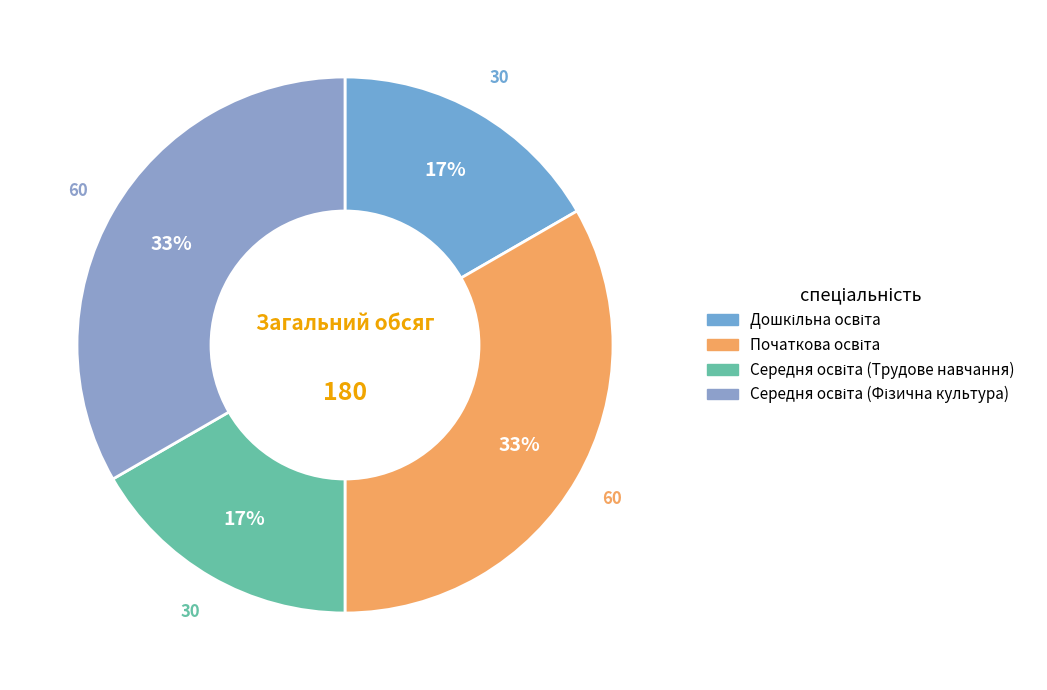

Rank the categories by value from highest to lowest.

Початкова освіта, Середня освіта (Фізична культура), Дошкільна освіта, Середня освіта (Трудове навчання)